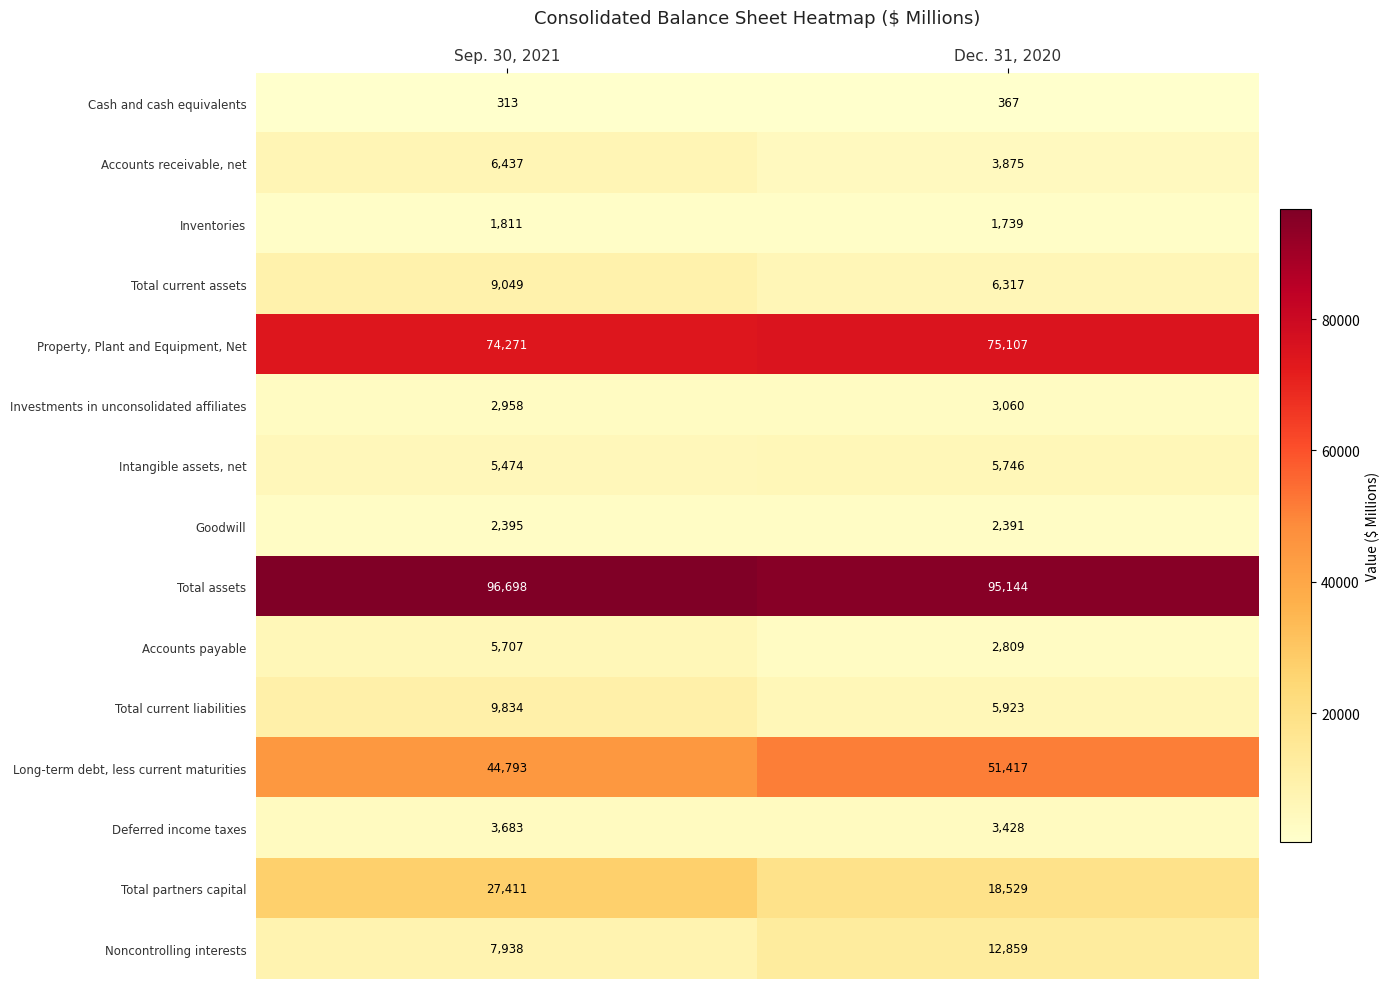

What is the difference between the Long-term debt, less current maturities values at Sep. 30, 2021 and Dec. 31, 2020?

6624